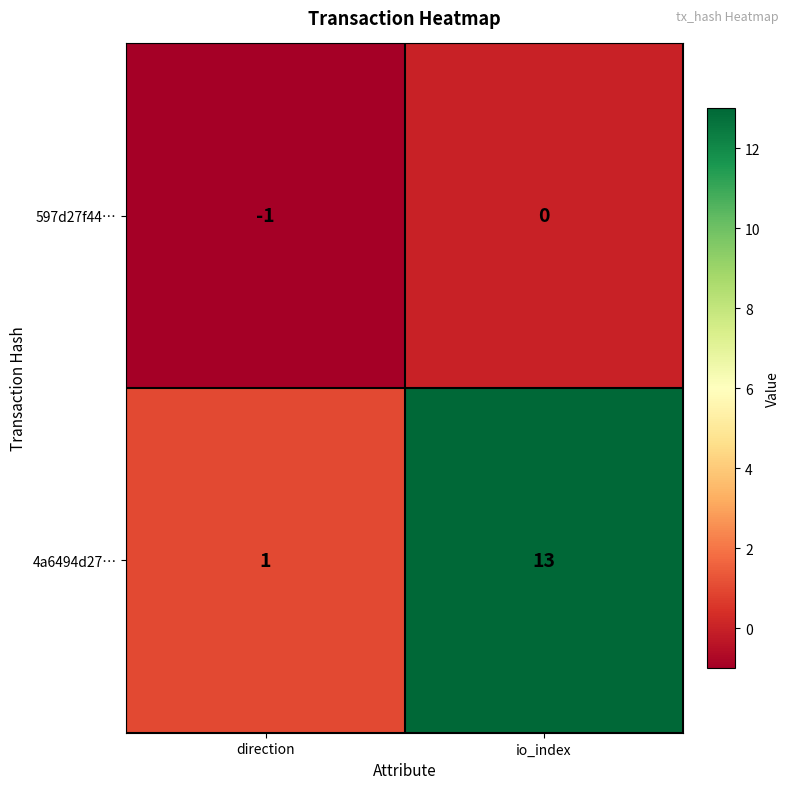

What is the sum of all 4a6494d27… values?

14